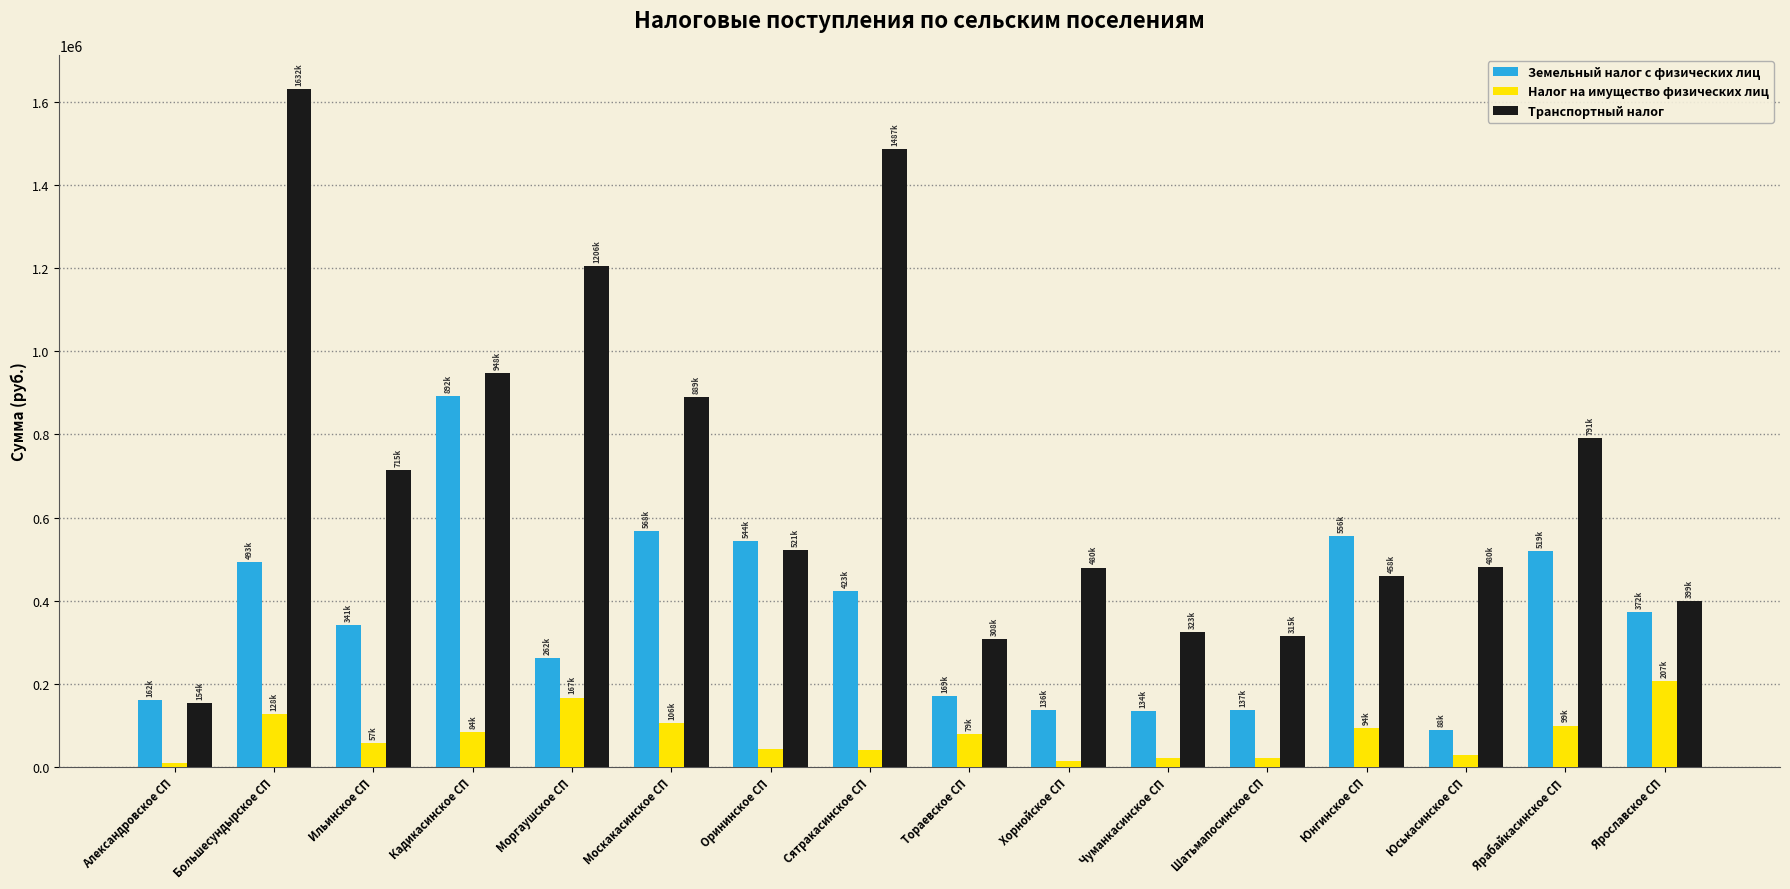

Rank the series by their average value, from highest to lowest.

Транспортный налог, Земельный налог с физических лиц, Налог на имущество физических лиц